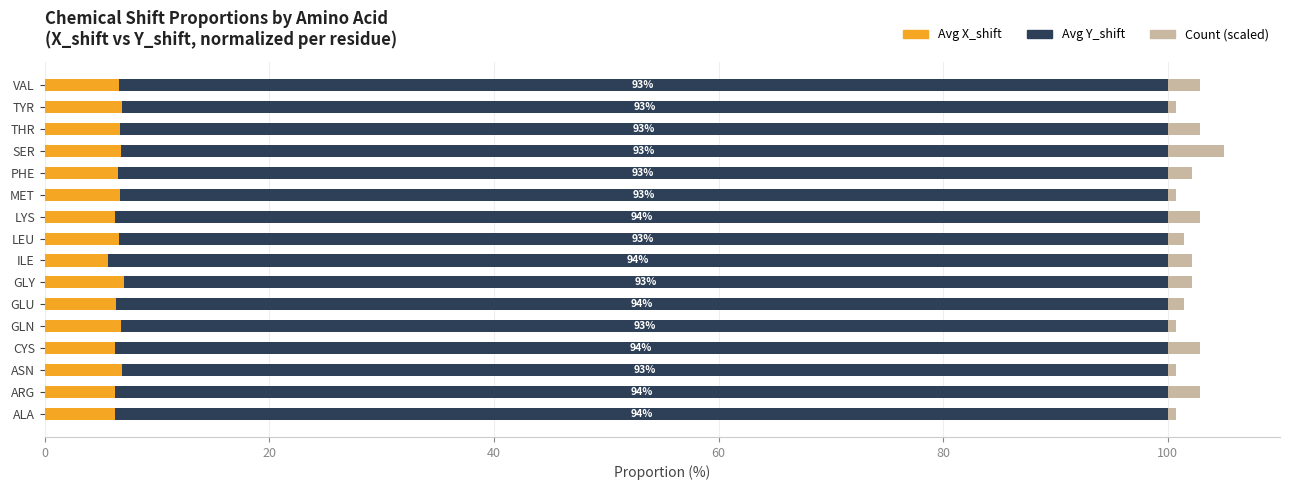

What is the lowest value of the Avg X_shift series?

5.6